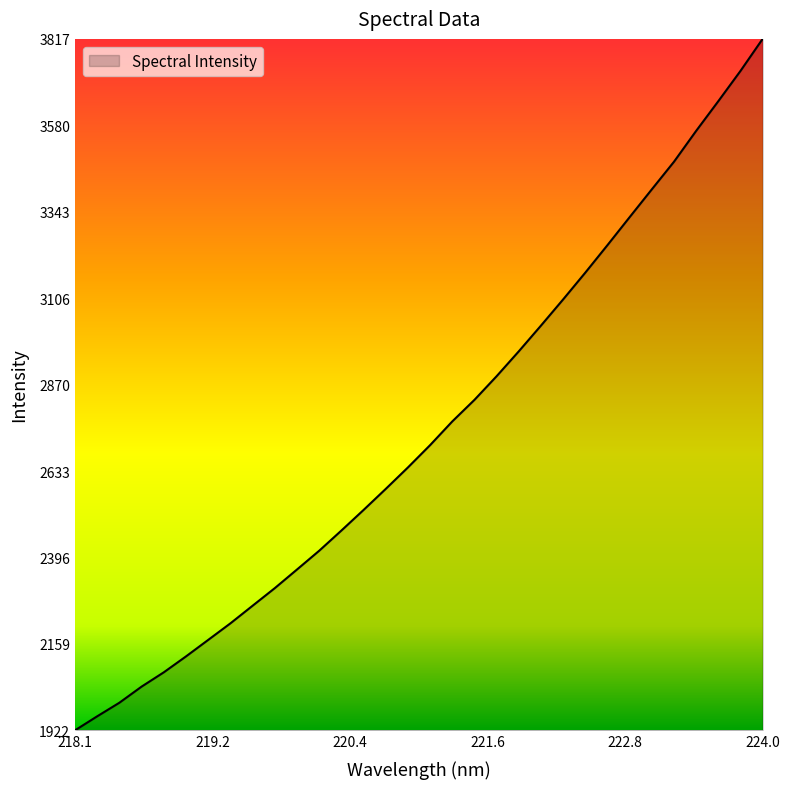

Is this an area chart (filled region under the line)?

Yes